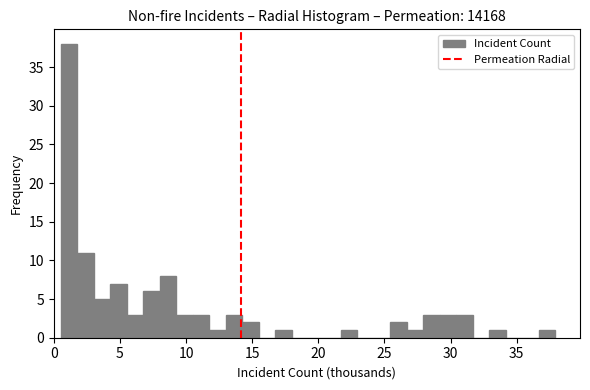

Around what value on the x-axis is the tallest bar? Give the approximate position of its centre, as read against the axis.

1.0